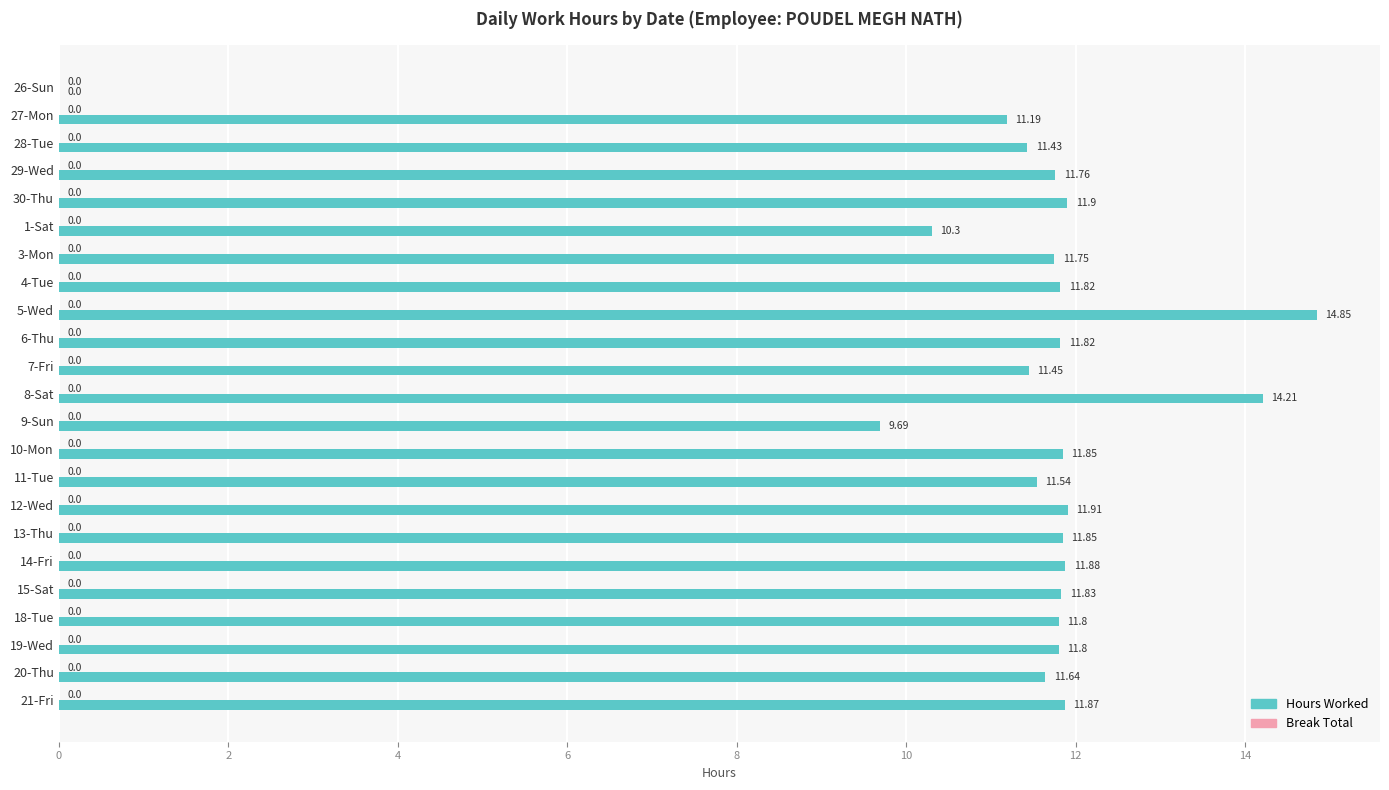

Which has a higher value, 27-Mon or 14-Fri?

14-Fri